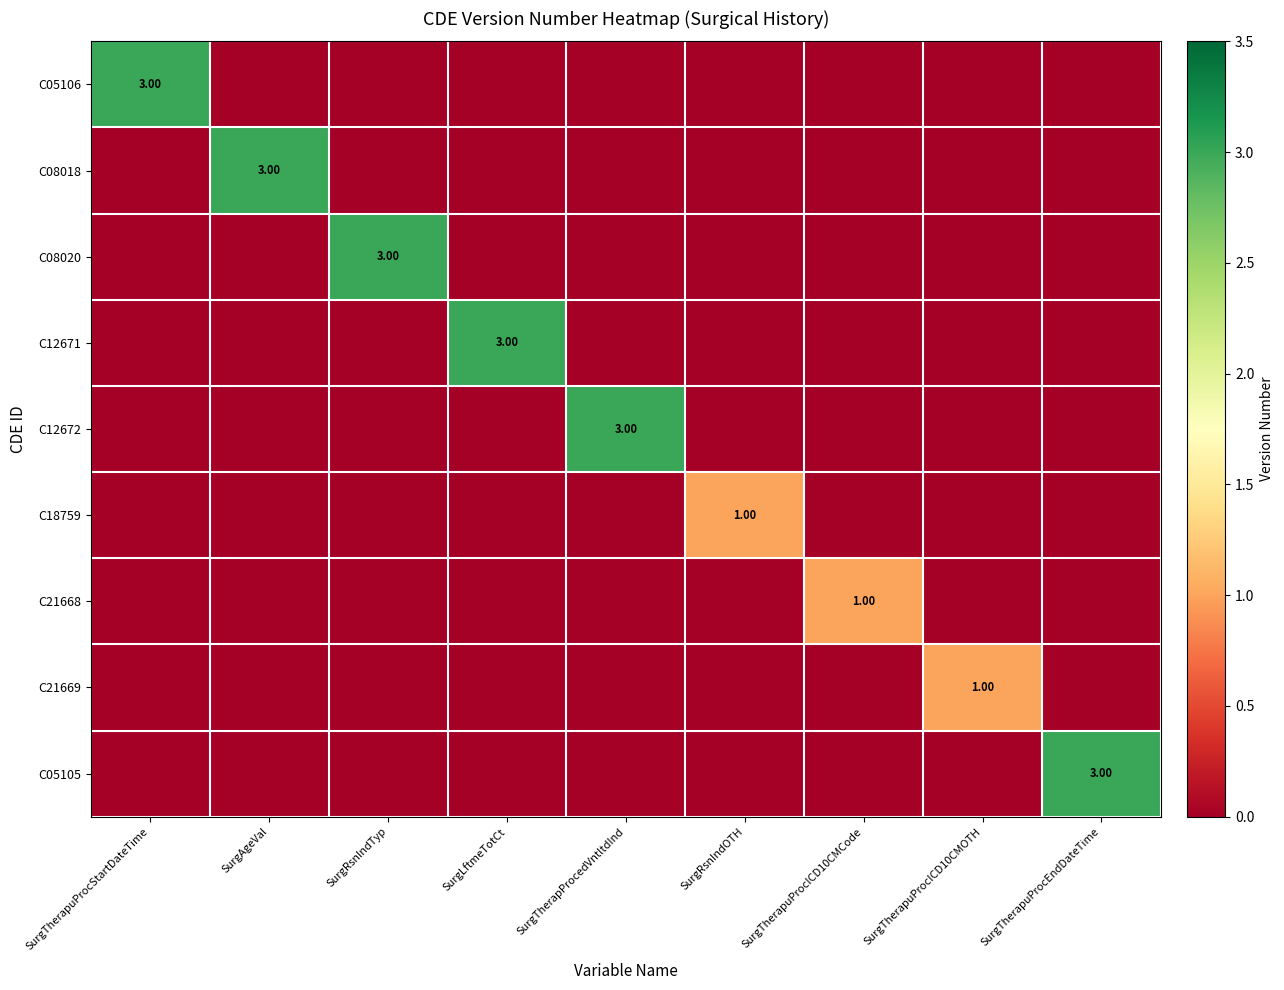

Is it true that C08018 equals -1 at SurgTherapuProcICD10CMOTH?

False